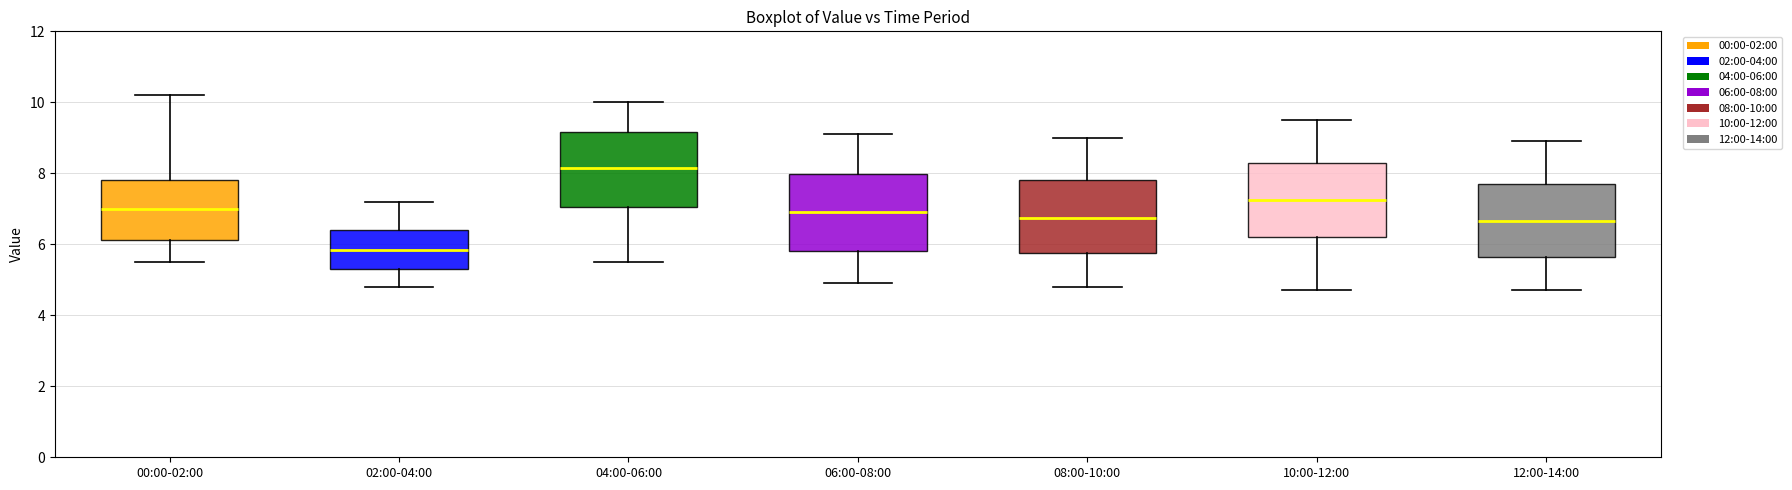

Where is the lower edge of the box for 08:00-10:00 on the y-axis? The values are not printed on the chart, so give them approximately, as read against the axis.

5.8